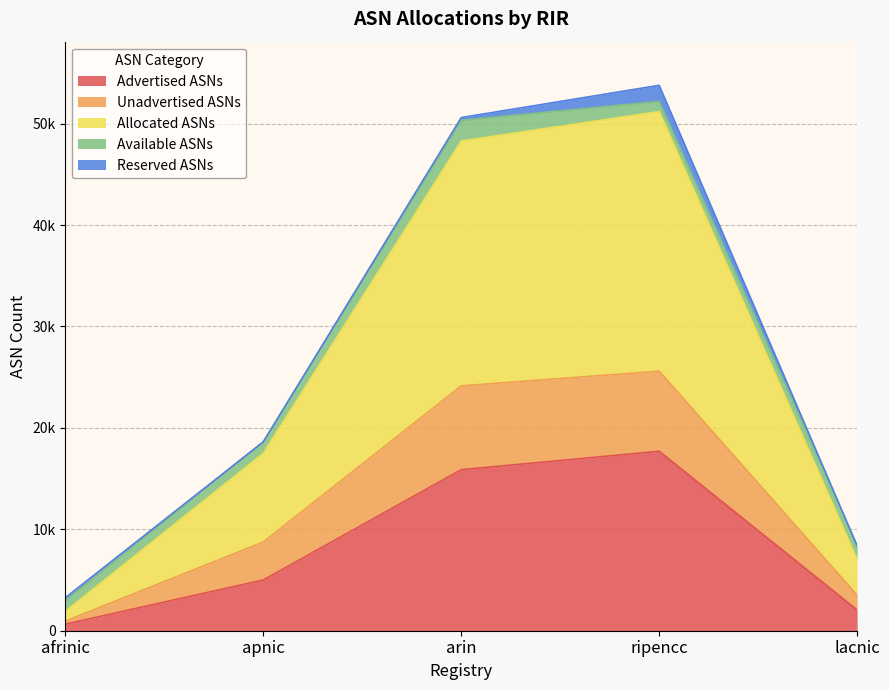

Between apnic and ripencc, which is larger?

ripencc